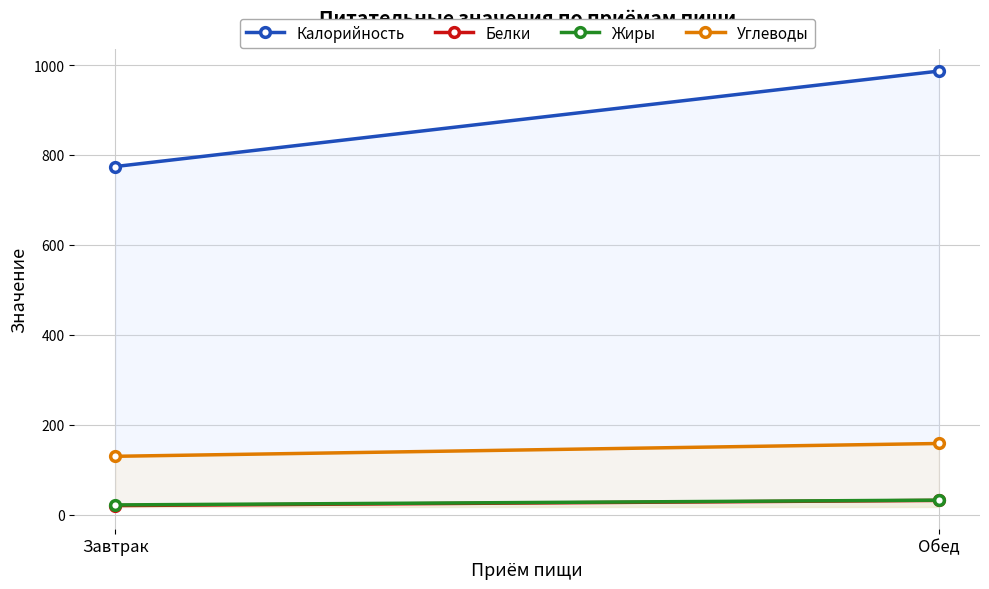

Which category has the highest value in the Жиры series?

Обед